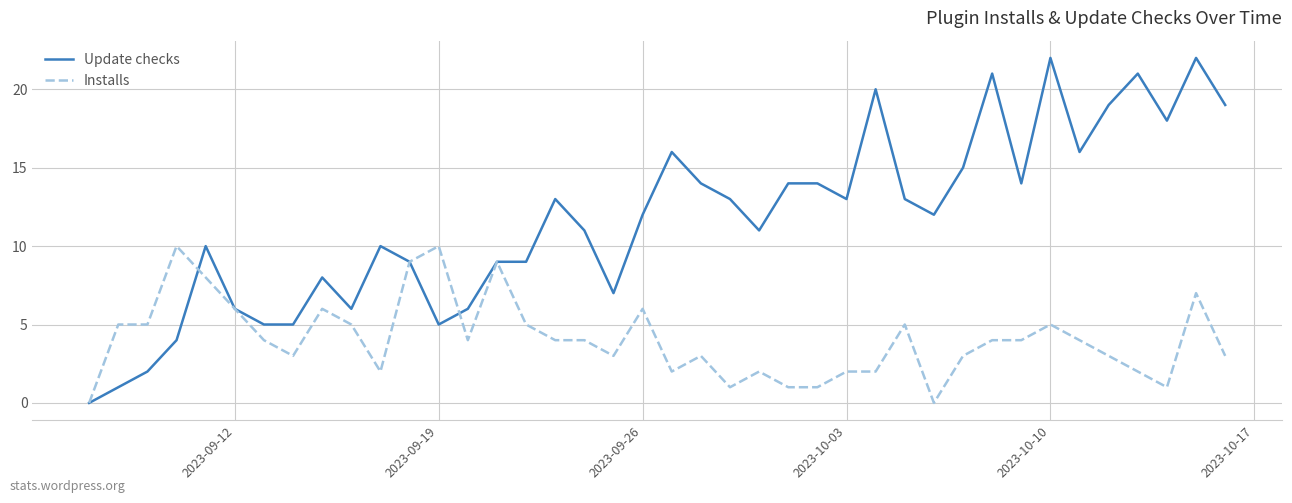

Which series has the largest total across all categories?

Update checks